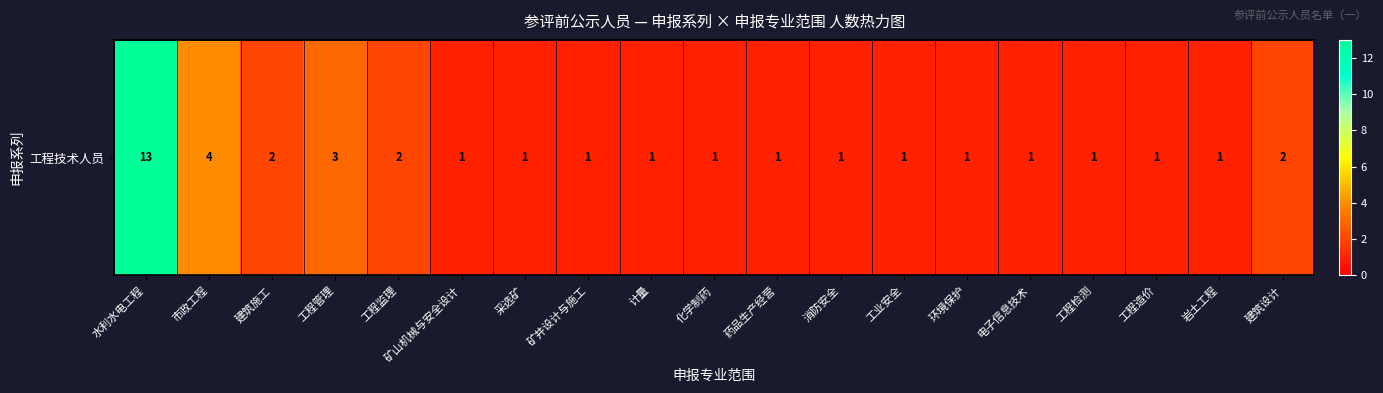

List the labels in order of value, smallest first.

矿山机械与安全设计, 采选矿, 矿井设计与施工, 计量, 化学制药, 药品生产经营, 消防安全, 工业安全, 环境保护, 电子信息技术, 工程检测, 工程造价, 岩土工程, 建筑施工, 工程监理, 建筑设计, 工程管理, 市政工程, 水利水电工程